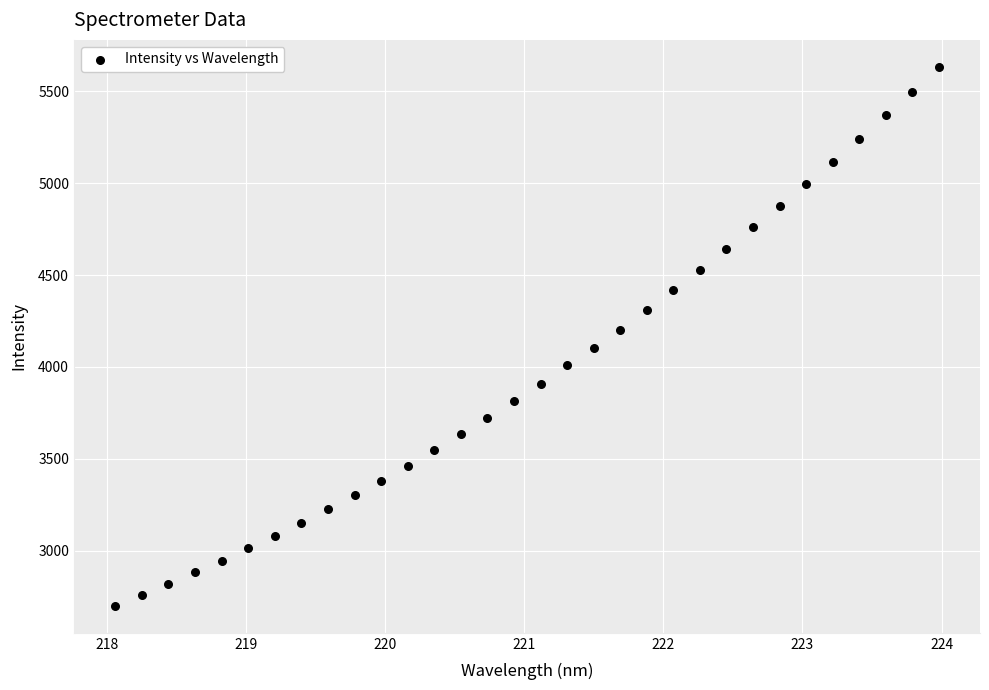

What is the range of Y values (max minus min)?

2932.6